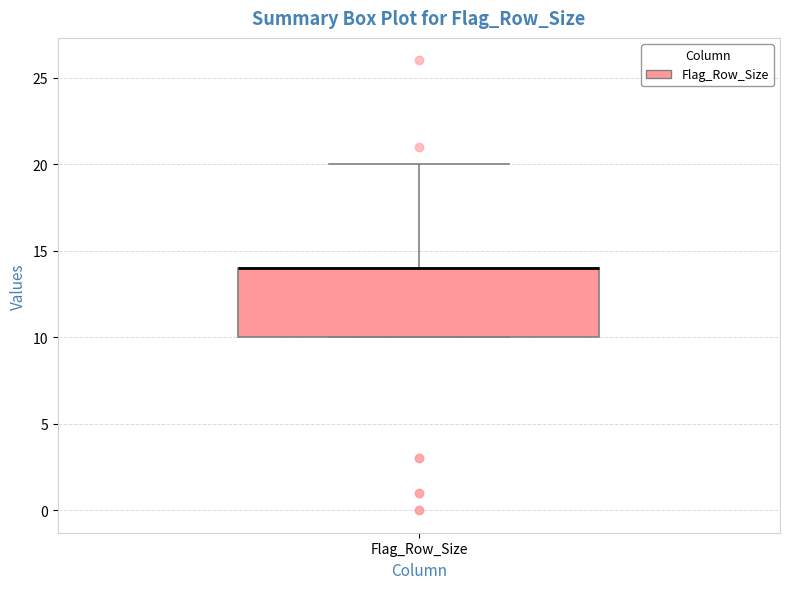

Where is the lower edge of the box for Flag_Row_Size on the y-axis? The values are not printed on the chart, so give them approximately, as read against the axis.

10